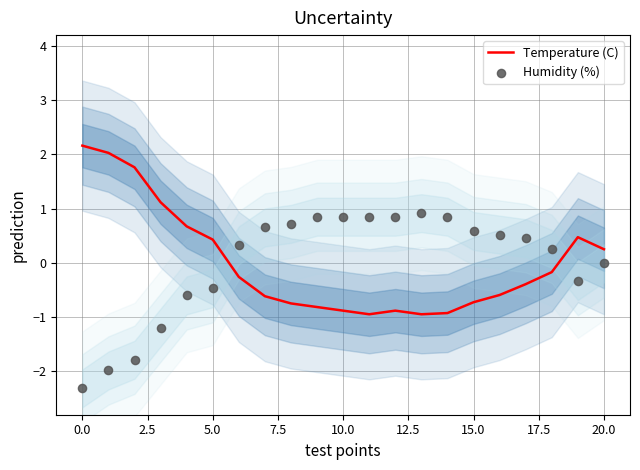

Which series reaches the minimum Y coordinate?

Humidity (%)